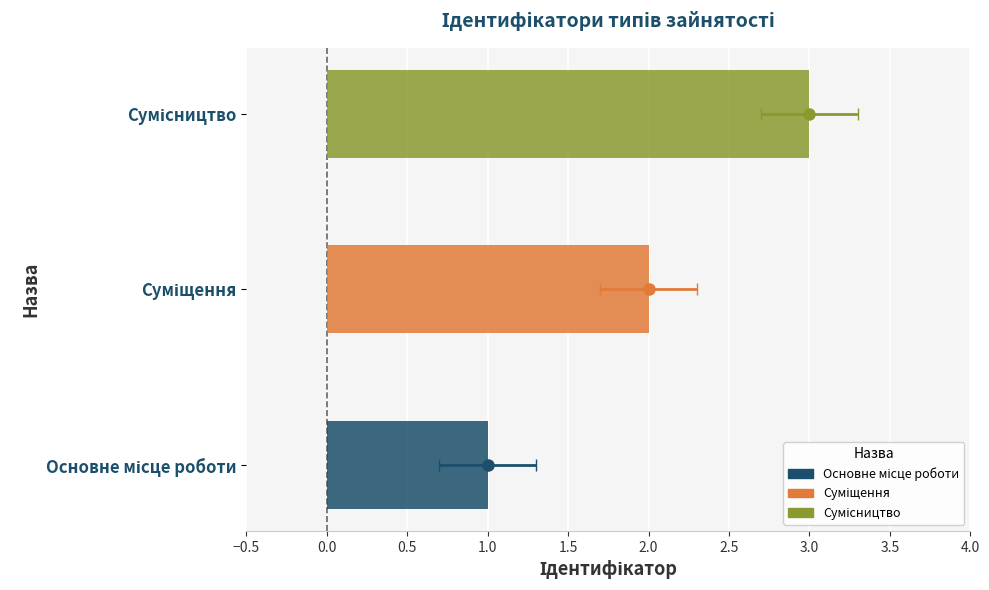

What is the label of the 3rd bar from the right?

Основне місце роботи